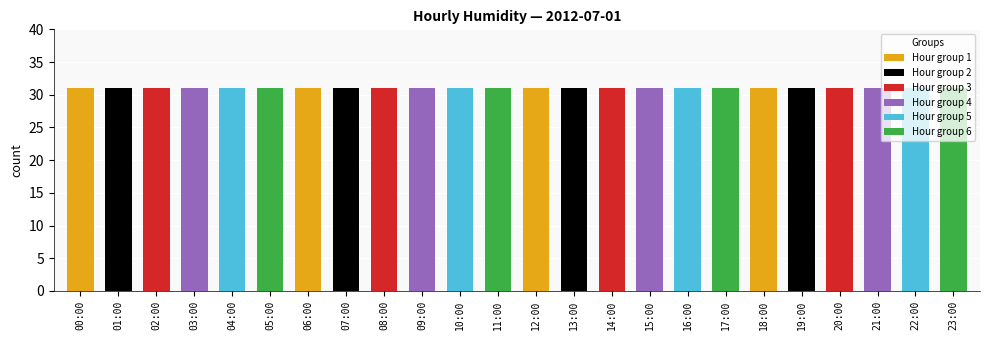

How many bars are there in total?

24